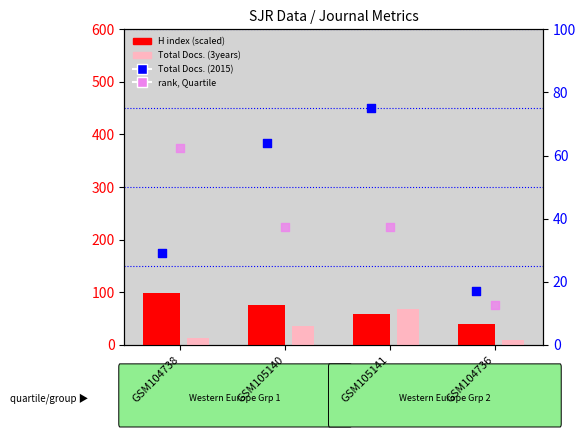

What is the total value across all series at GSM104736?

78.8